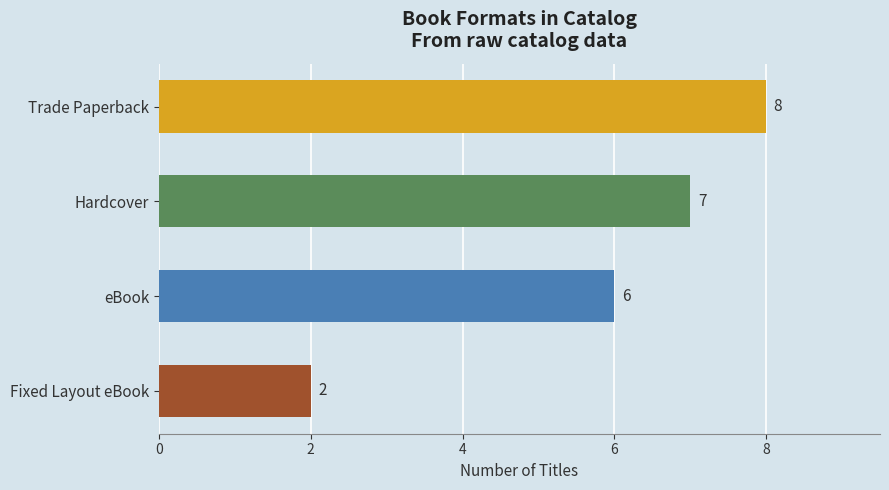

Count the values in the range 6 to 8.

3